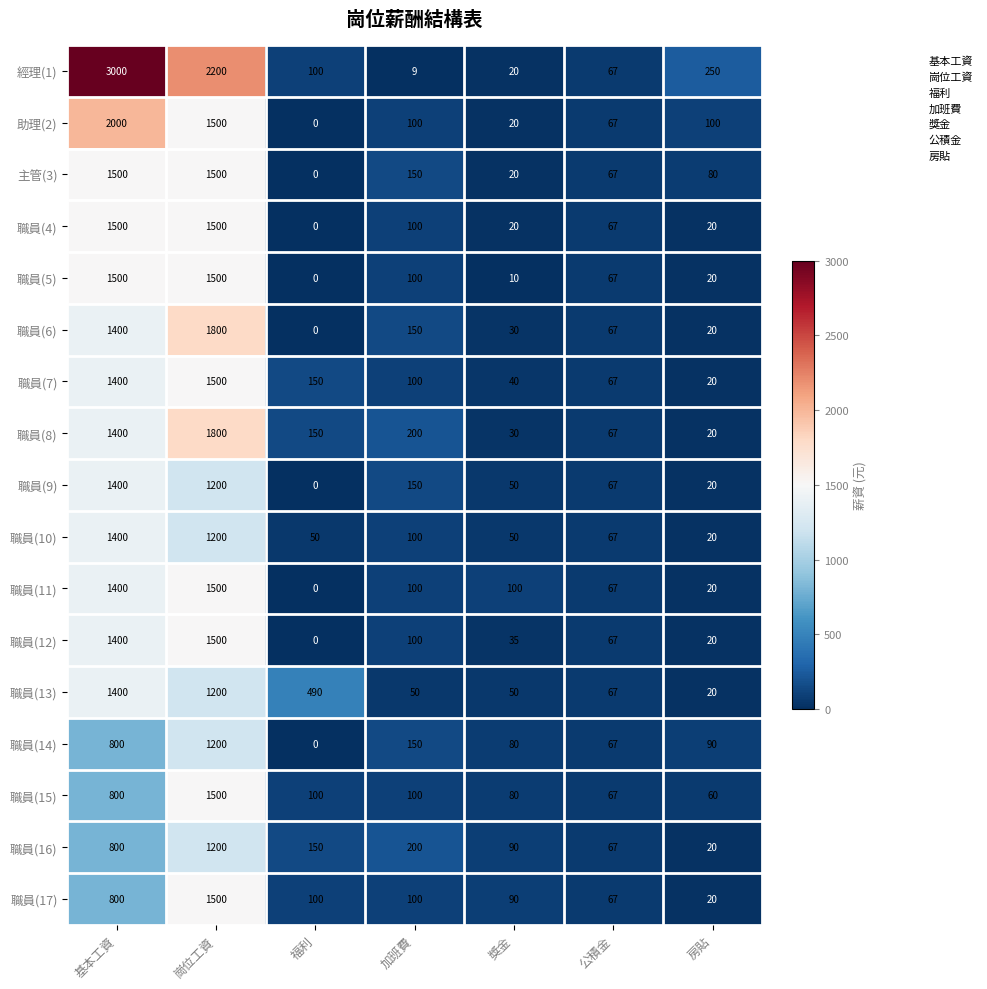

What is the sum of all 職員(10) values?

2887